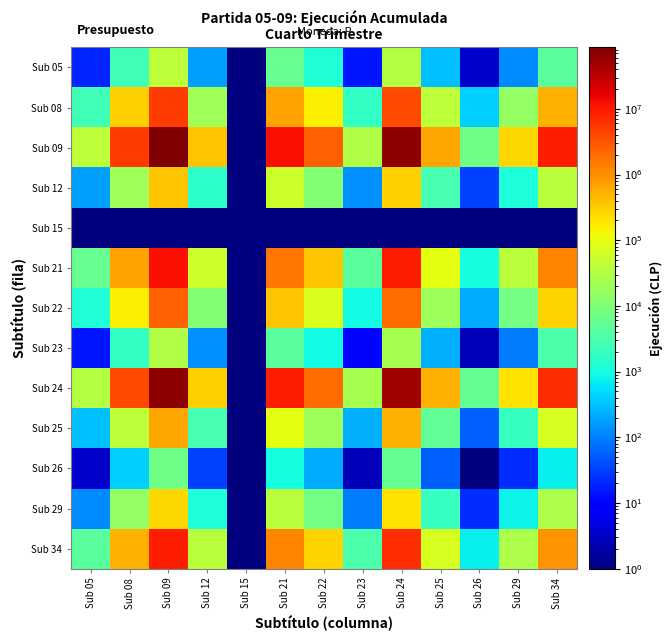

Reading left to right, extract all data points from this chart.

Sub 05: Sub 05=19.6	Sub 08=2415.8	Sub 09=41089.0	Sub 12=176.9	Sub 15=0.0	Sub 21=5749.0	Sub 22=1240.4	Sub 23=14.8	Sub 24=31753.3	Sub 25=319.2	Sub 26=3.4	Sub 29=125.5	Sub 34=4275.5
Sub 08: Sub 05=2415.8	Sub 08=297632.2	Sub 09=5062177.0	Sub 12=21794.2	Sub 15=0.1	Sub 21=708279.3	Sub 22=152813.7	Sub 23=1819.3	Sub 24=3912010.4	Sub 25=39329.9	Sub 26=424.7	Sub 29=15459.3	Sub 34=526745.1
Sub 09: Sub 05=41089.0	Sub 08=5062177.0	Sub 09=86098331.0	Sub 12=370679.0	Sub 15=1.0	Sub 21=12046530.0	Sub 22=2599081.0	Sub 23=30943.0	Sub 24=66536110.0	Sub 25=668929.0	Sub 26=7223.0	Sub 29=262935.0	Sub 34=8958966.0
Sub 12: Sub 05=176.9	Sub 08=21794.2	Sub 09=370679.0	Sub 12=1595.9	Sub 15=0.0	Sub 21=51863.9	Sub 22=11189.8	Sub 23=133.2	Sub 24=286457.8	Sub 25=2879.9	Sub 26=31.1	Sub 29=1132.0	Sub 34=38571.0
Sub 15: Sub 05=0.0	Sub 08=0.1	Sub 09=1.0	Sub 12=0.0	Sub 15=0.0	Sub 21=0.1	Sub 22=0.0	Sub 23=0.0	Sub 24=0.8	Sub 25=0.0	Sub 26=0.0	Sub 29=0.0	Sub 34=0.1
Sub 21: Sub 05=5749.0	Sub 08=708279.3	Sub 09=12046530.0	Sub 12=51863.9	Sub 15=0.1	Sub 21=1685501.7	Sub 22=363652.9	Sub 23=4329.4	Sub 24=9309463.2	Sub 25=93593.8	Sub 26=1010.6	Sub 29=36788.8	Sub 34=1253502.3
Sub 22: Sub 05=1240.4	Sub 08=152813.7	Sub 09=2599081.0	Sub 12=11189.8	Sub 15=0.0	Sub 21=363652.9	Sub 22=78459.4	Sub 23=934.1	Sub 24=2008549.3	Sub 25=20193.2	Sub 26=218.0	Sub 29=7937.3	Sub 34=270447.5
Sub 23: Sub 05=14.8	Sub 08=1819.3	Sub 09=30943.0	Sub 12=133.2	Sub 15=0.0	Sub 21=4329.4	Sub 22=934.1	Sub 23=11.1	Sub 24=23912.5	Sub 25=240.4	Sub 26=2.6	Sub 29=94.5	Sub 34=3219.8
Sub 24: Sub 05=31753.3	Sub 08=3912010.4	Sub 09=66536110.0	Sub 12=286457.8	Sub 15=0.8	Sub 21=9309463.2	Sub 22=2008549.3	Sub 23=23912.5	Sub 24=51418580.2	Sub 25=516943.0	Sub 26=5581.9	Sub 29=203194.1	Sub 34=6923418.1
Sub 25: Sub 05=319.2	Sub 08=39329.9	Sub 09=668929.0	Sub 12=2879.9	Sub 15=0.0	Sub 21=93593.8	Sub 22=20193.2	Sub 23=240.4	Sub 24=516943.0	Sub 25=5197.2	Sub 26=56.1	Sub 29=2042.8	Sub 34=69605.4
Sub 26: Sub 05=3.4	Sub 08=424.7	Sub 09=7223.0	Sub 12=31.1	Sub 15=0.0	Sub 21=1010.6	Sub 22=218.0	Sub 23=2.6	Sub 24=5581.9	Sub 25=56.1	Sub 26=0.6	Sub 29=22.1	Sub 34=751.6
Sub 29: Sub 05=125.5	Sub 08=15459.3	Sub 09=262935.0	Sub 12=1132.0	Sub 15=0.0	Sub 21=36788.8	Sub 22=7937.3	Sub 23=94.5	Sub 24=203194.1	Sub 25=2042.8	Sub 26=22.1	Sub 29=803.0	Sub 34=27359.7
Sub 34: Sub 05=4275.5	Sub 08=526745.1	Sub 09=8958966.0	Sub 12=38571.0	Sub 15=0.1	Sub 21=1253502.3	Sub 22=270447.5	Sub 23=3219.8	Sub 24=6923418.1	Sub 25=69605.4	Sub 26=751.6	Sub 29=27359.7	Sub 34=932225.6